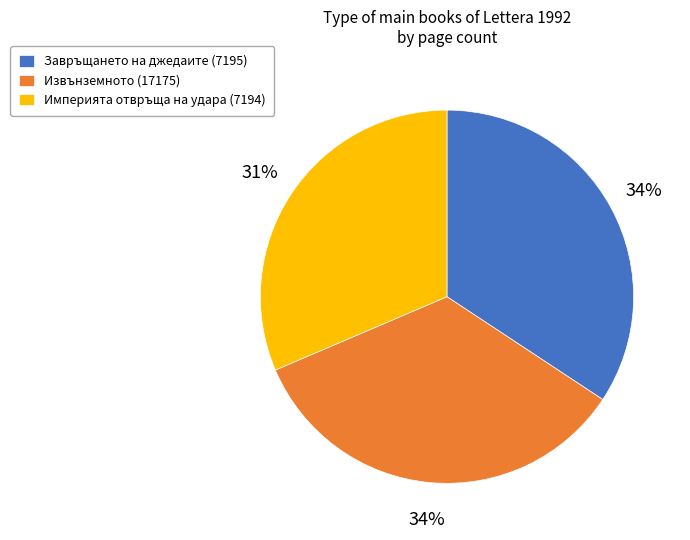

To the nearest percent, what portion does Завръщането на джедаите (7195) represent?

34%